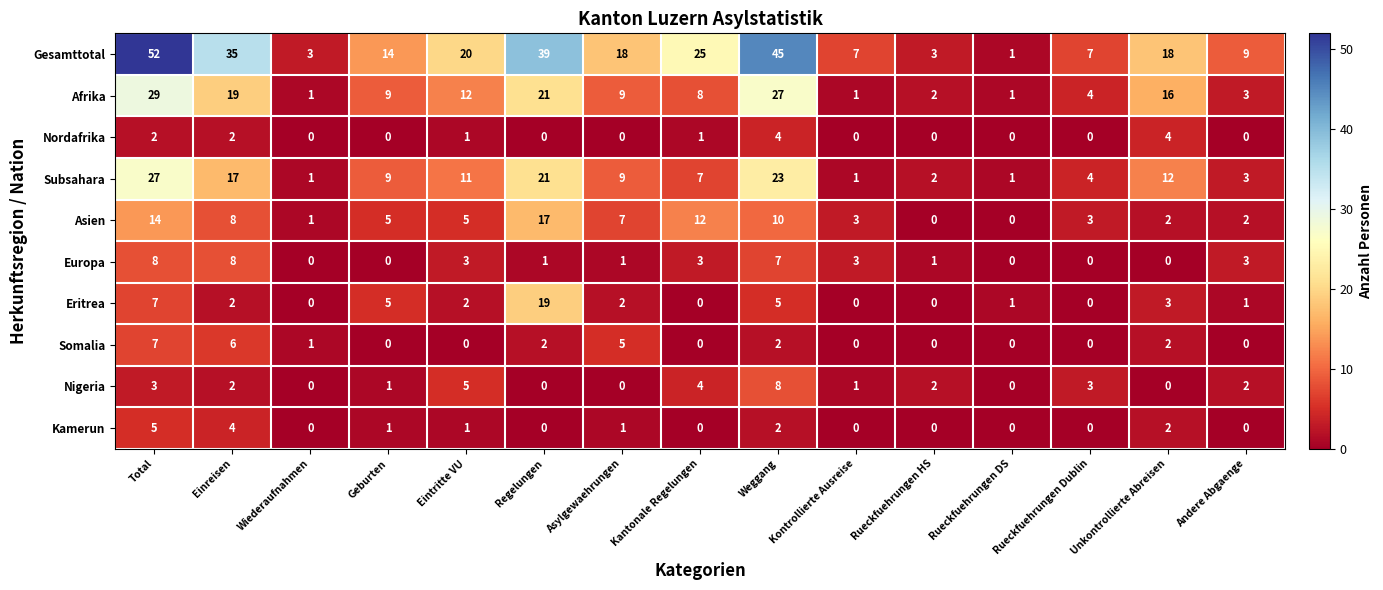

What is the maximum value for Kamerun?

5